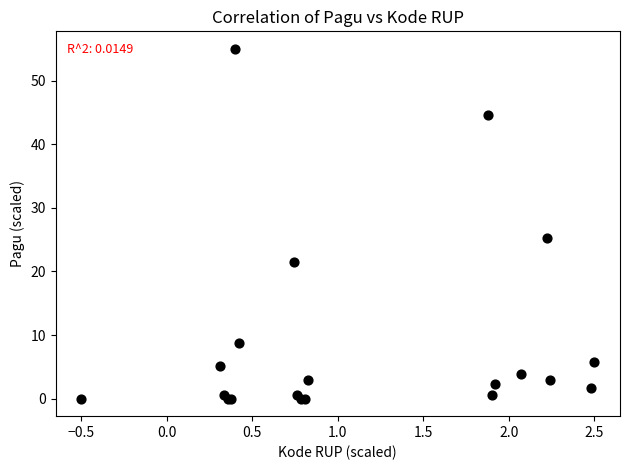

What Y value in the scatter plot is closest to 27?

25.3